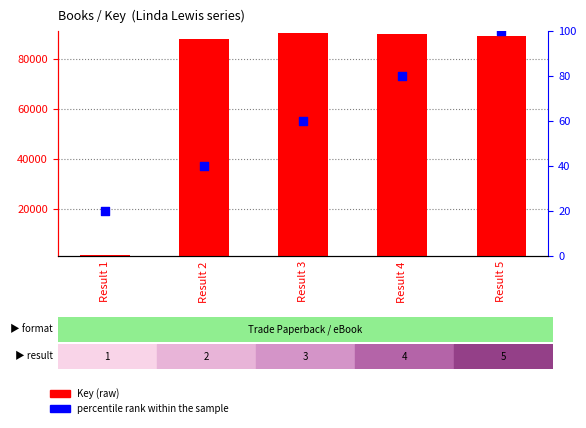

What are all the series names shown in the legend?

Key, percentile rank within the sample